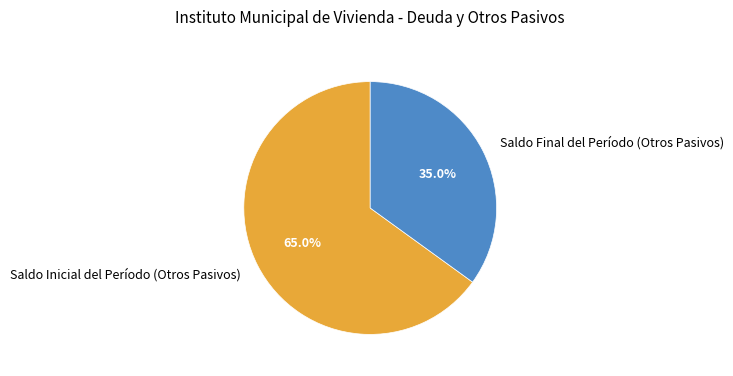

What is the ratio of the value at Saldo Final del Período (Otros Pasivos) to the value at Saldo Inicial del Período (Otros Pasivos)?

0.5